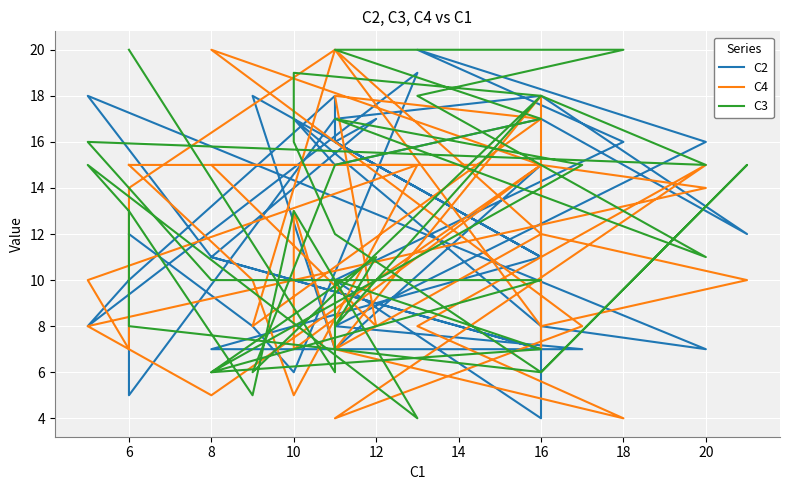

What is the value of the C3 point at the 34th from the left?

17